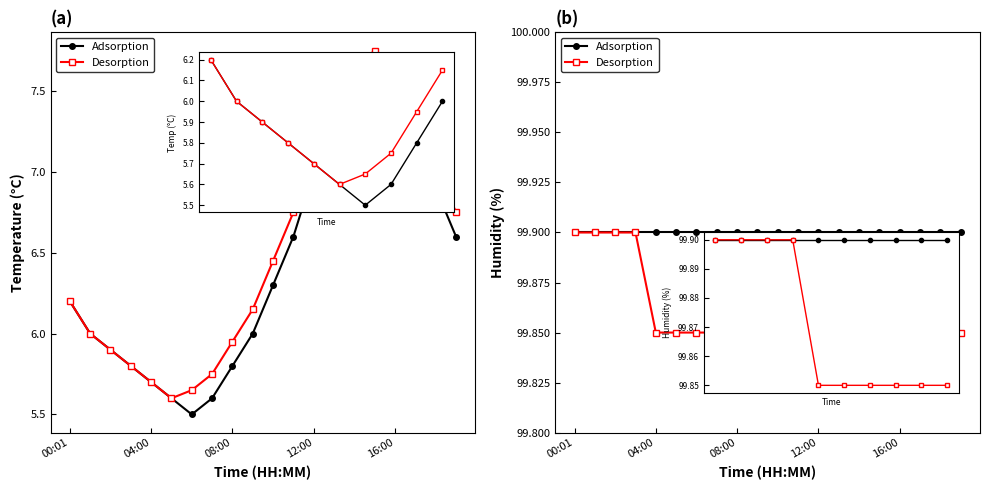

True or false: Adsorption and Desorption intersect in this chart.

False